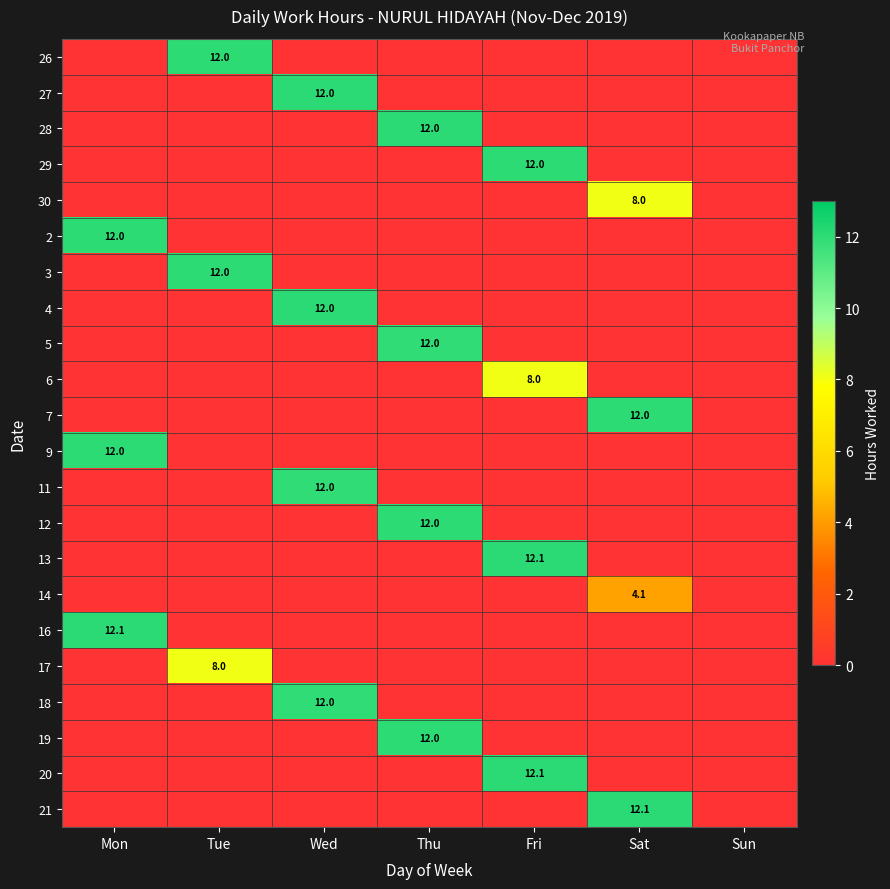

At which category does the chart reach its peak across all series?

Fri